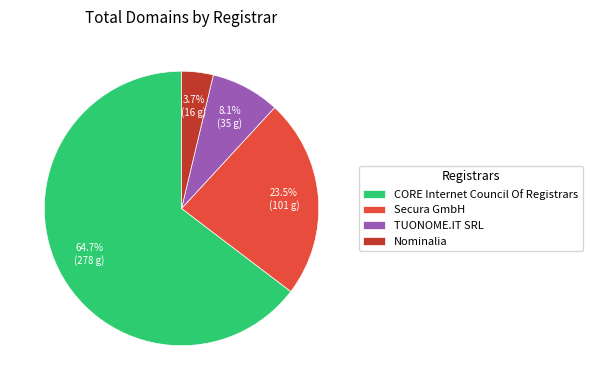

To the nearest percent, what is the difference between the largest and smallest slice percentages?

61%